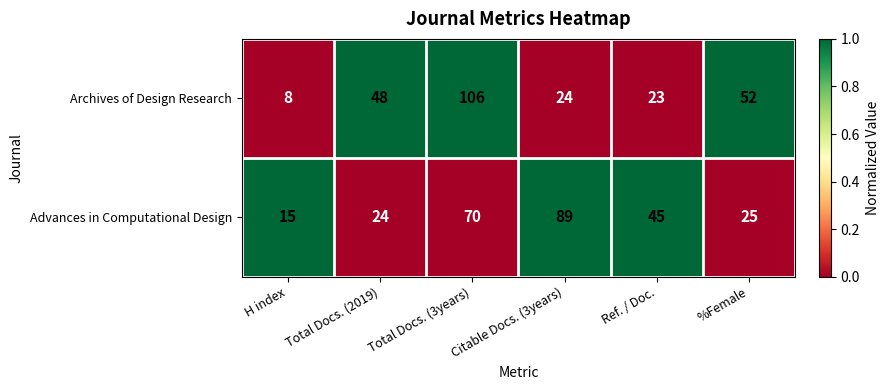

Rank the series by their average value, from highest to lowest.

Advances in Computational Design, Archives of Design Research